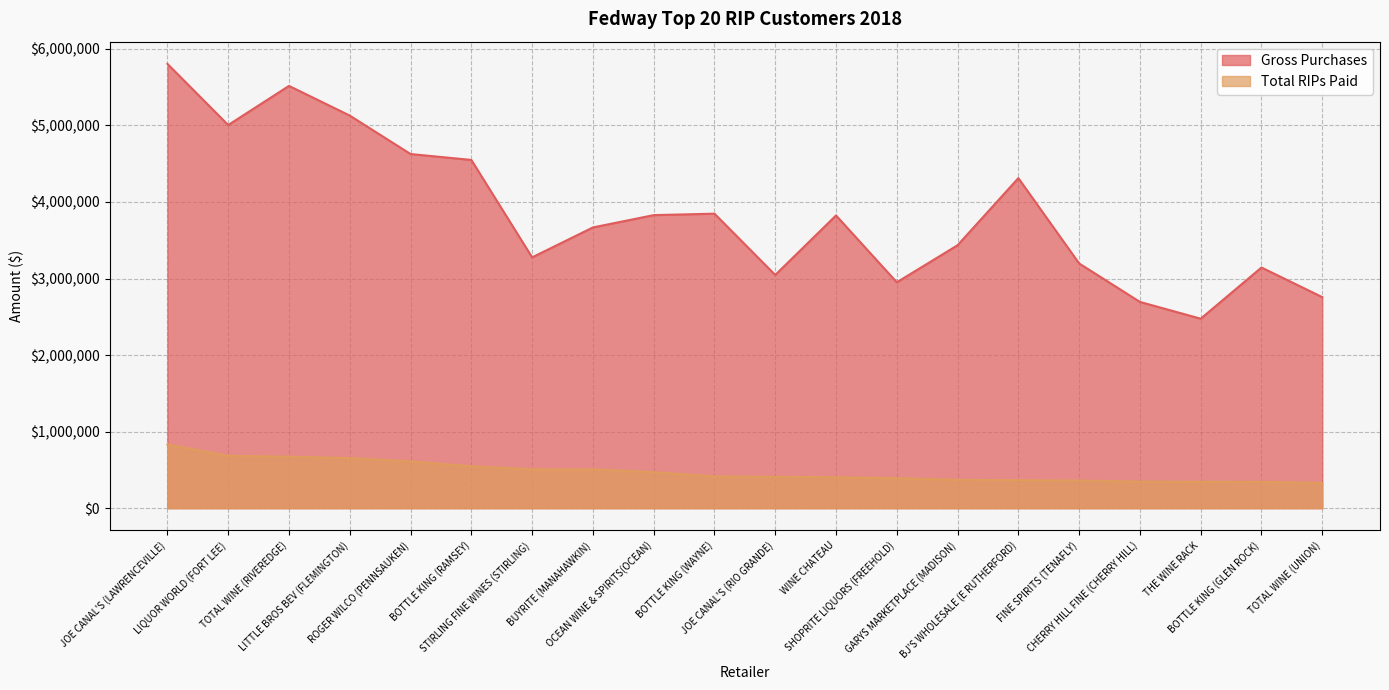

What is the difference between the maximum and minimum values in the Gross Purchases series?

3328584.0